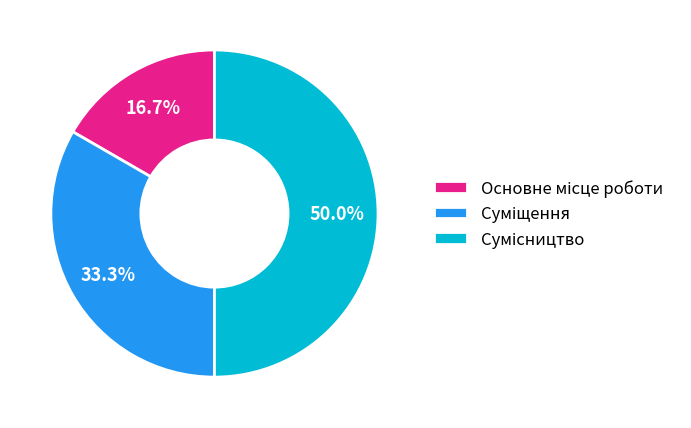

The Основне місце роботи slice represents 23% of the pie. True or false?

False